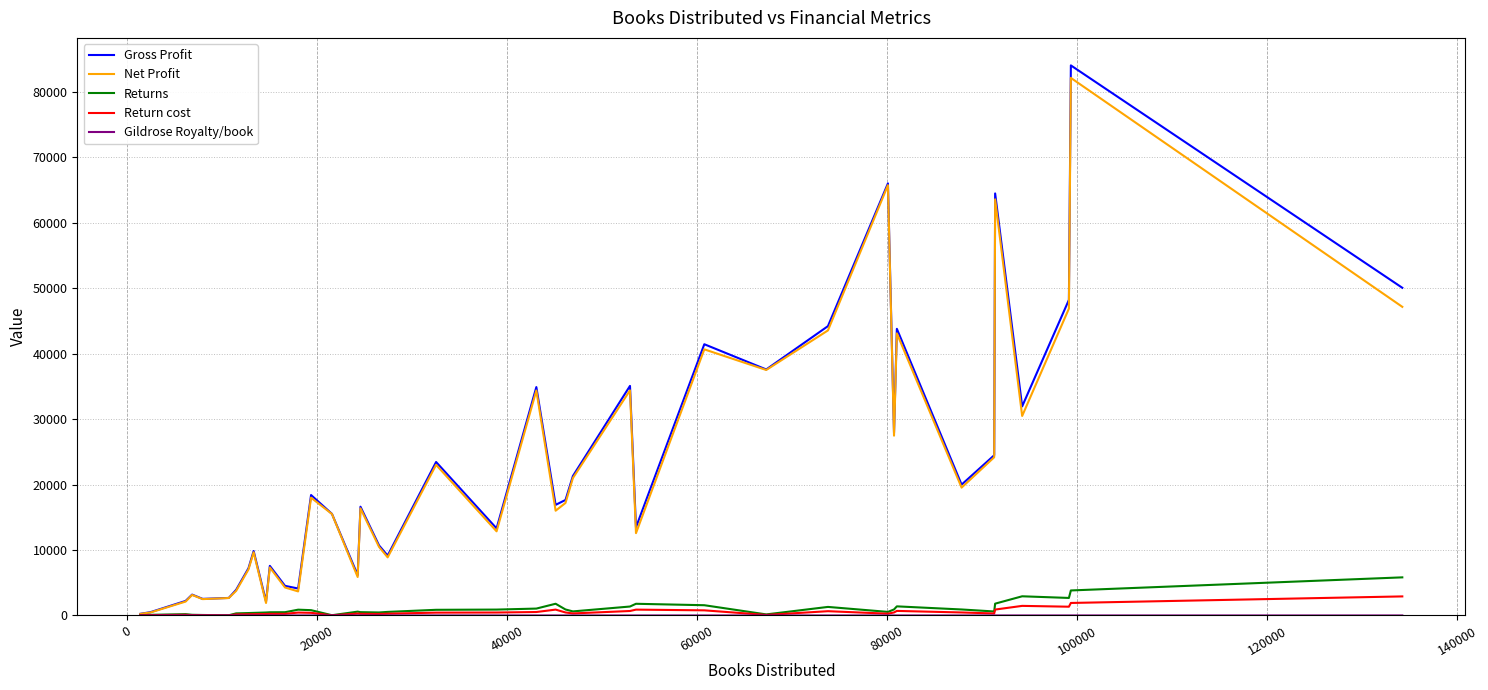

Which series has the largest range (max minus min)?

Gross Profit